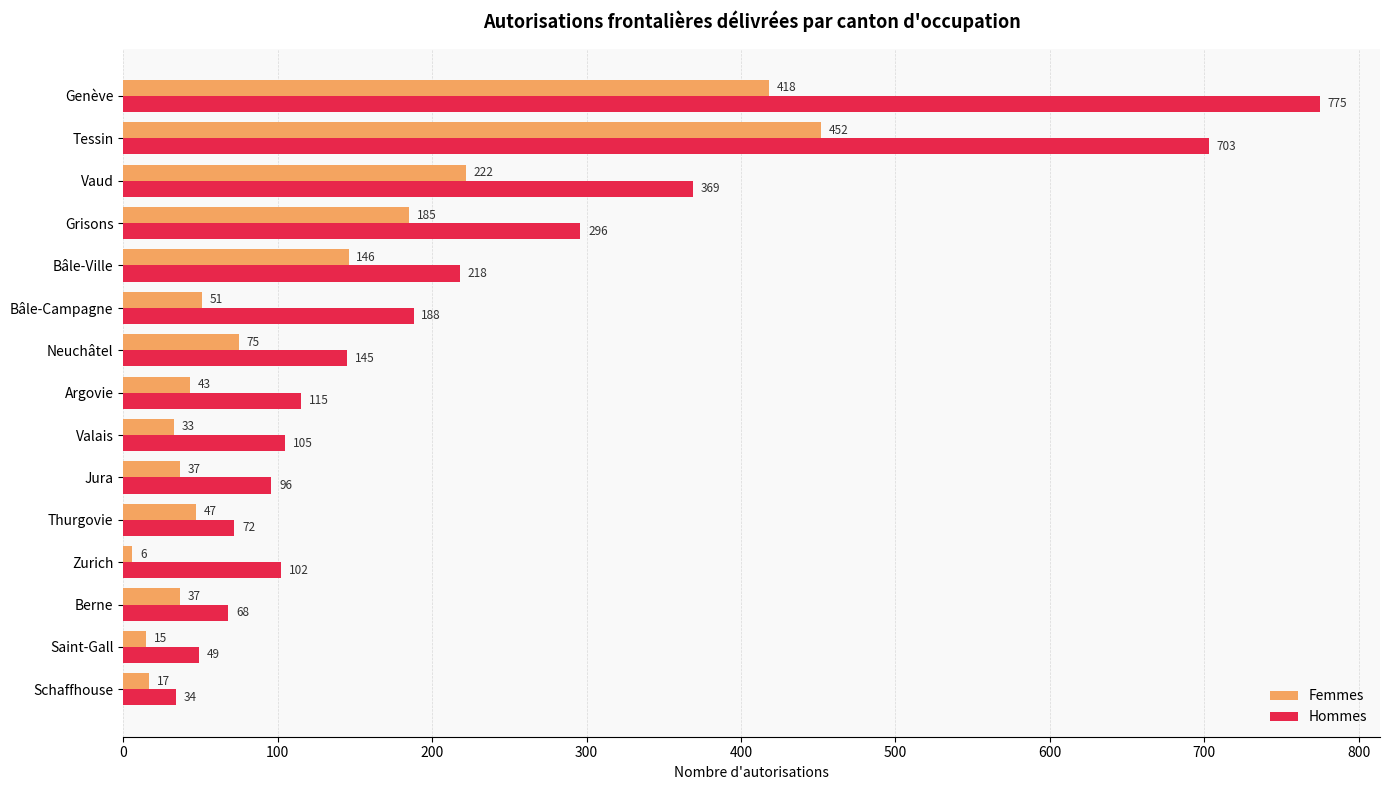

Count the number of categories in the chart.

15